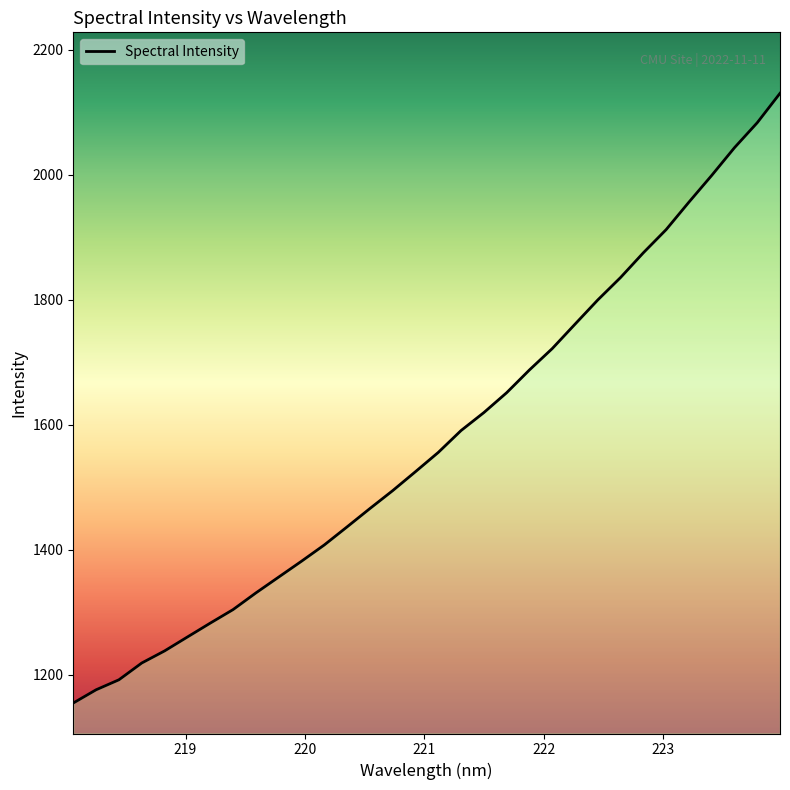

How many lines are shown in the chart?

1